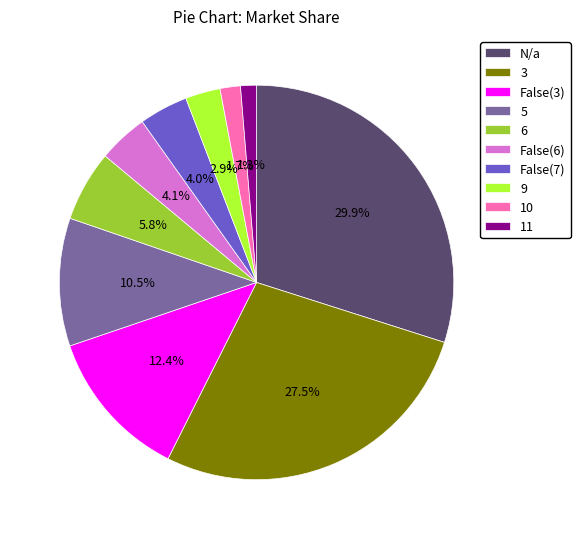

To the nearest percent, what is the difference between the largest and smallest slice percentages?

29%